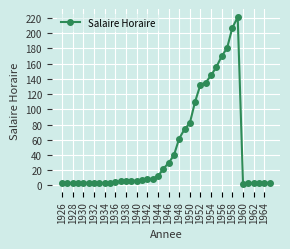

What is the difference between the maximum and second lowest values?

218.5